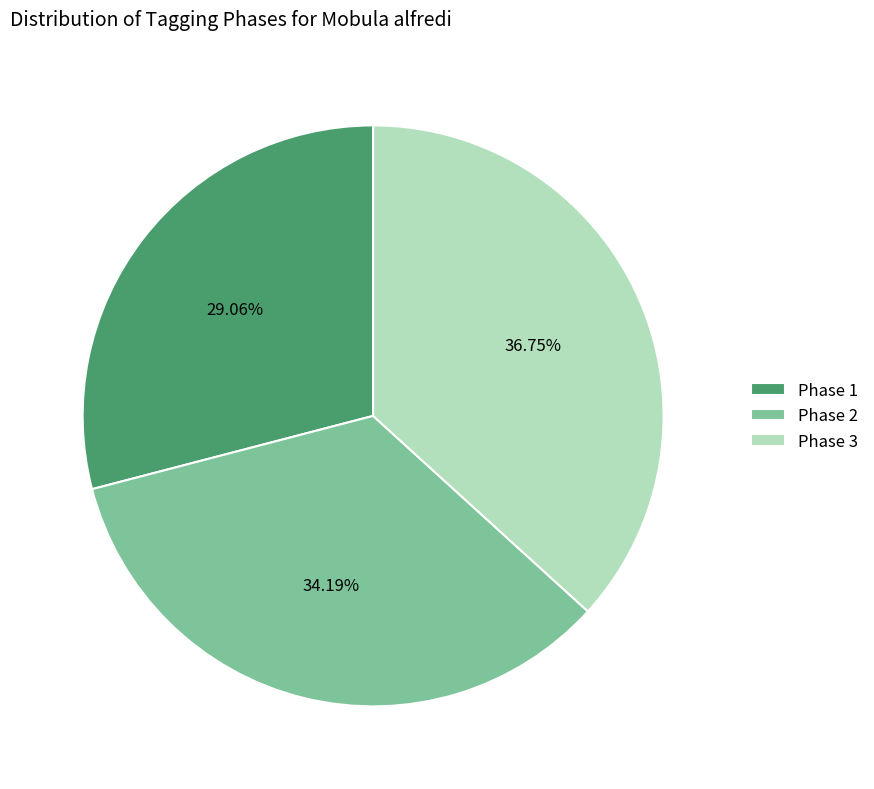

What percentage is the Phase 2 slice, to the nearest percent?

34%